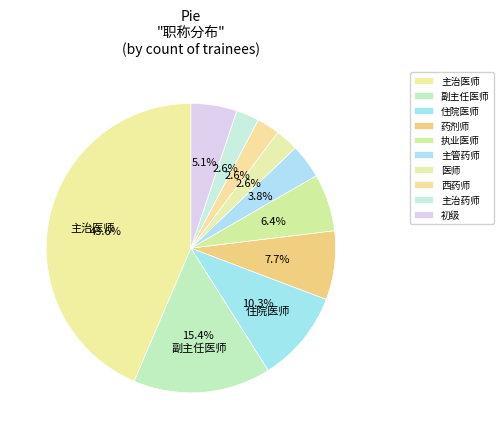

Do 副主任医师 and 主治药师 together represent more than half of the pie?

No